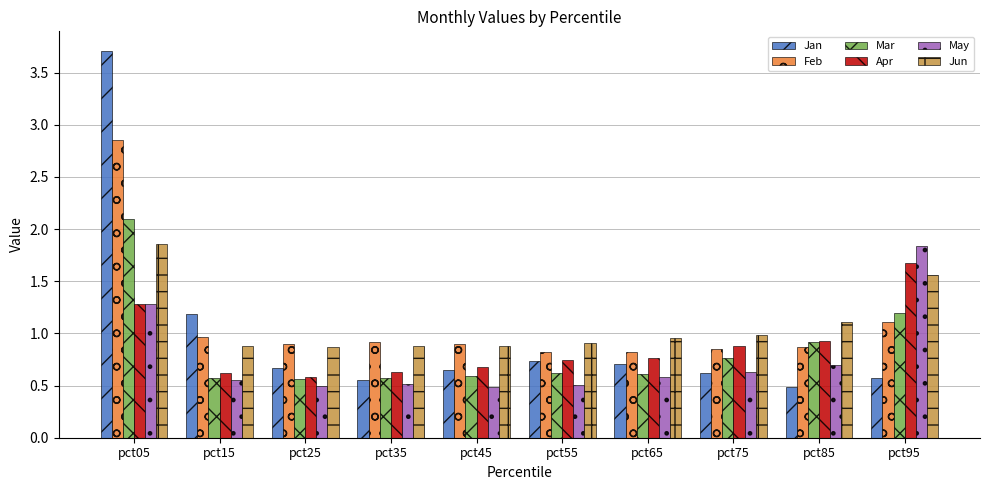

What is the greatest value displayed?

3.7